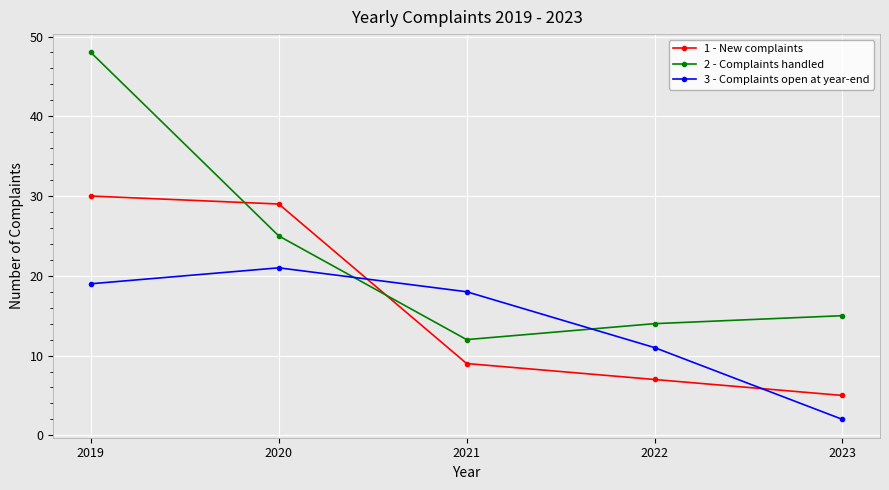

The 1 - New complaints series shows 29 at 2020. True or false?

True